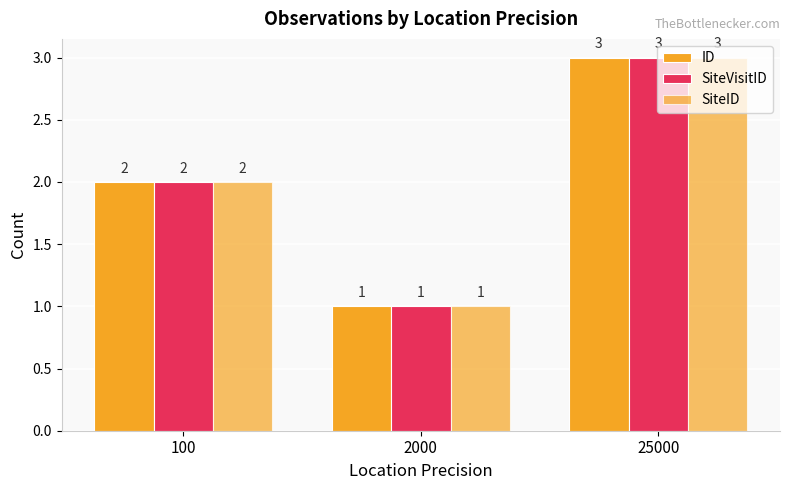

How many data points in SiteVisitID are less than 2?

1